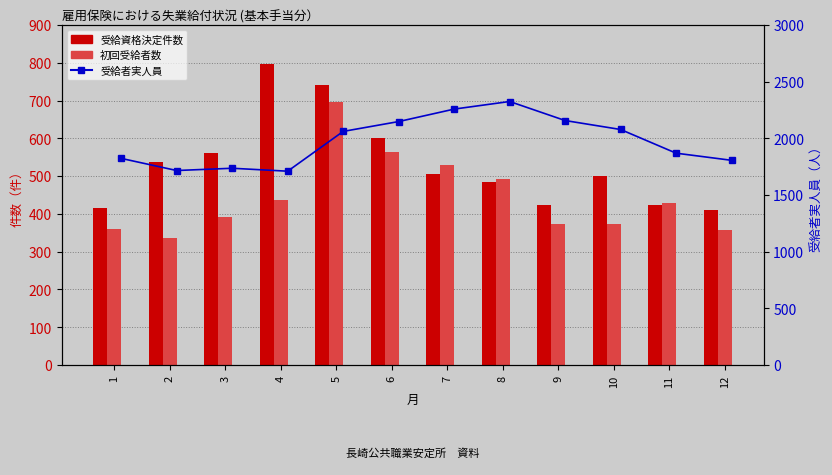

At 5, list the series in order from largest to smallest.

受給者実人員, 受給資格決定件数, 初回受給者数